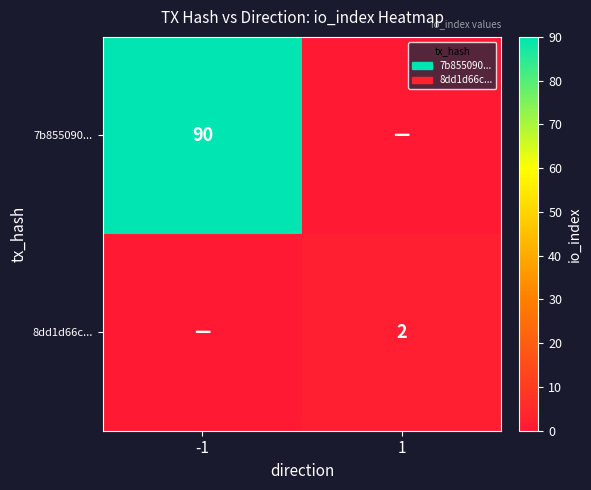

What is the total value across all series at -1?

90